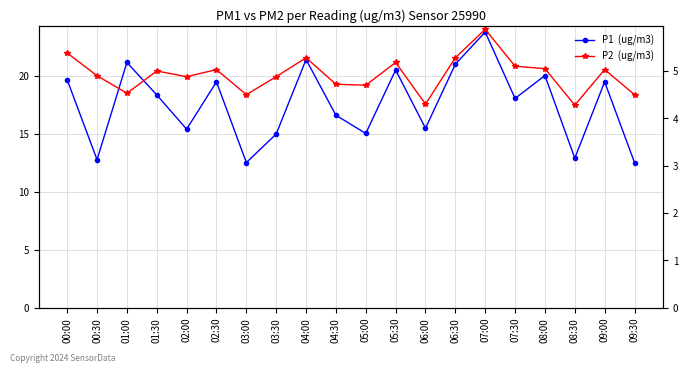

Reading right to left, transcribe all the data shown in this chart.

P1  (ug/m3): 12.5	19.5	12.9	20.0	18.1	23.8	21.0	15.5	20.5	15.0	16.6	21.4	15.0	12.5	19.5	15.4	18.4	21.1	12.8	19.6
P2  (ug/m3): 4.5	5.0	4.3	5.0	5.1	5.9	5.3	4.3	5.2	4.7	4.7	5.3	4.9	4.5	5.0	4.9	5.0	4.5	4.9	5.4